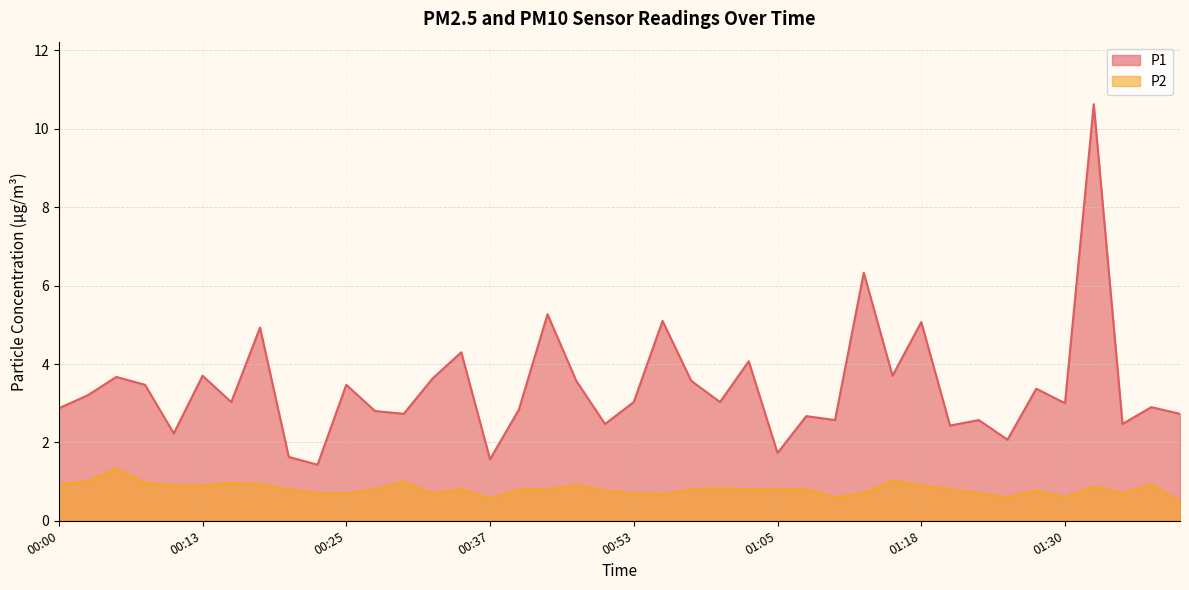

What position from the left is 00:32?

14